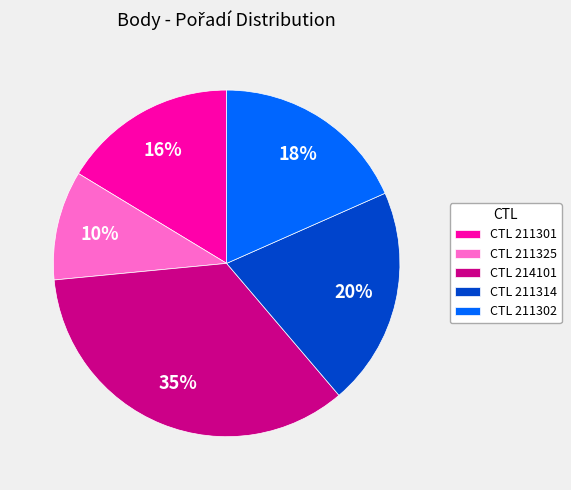

To the nearest percent, what is the average slice percentage?

20%